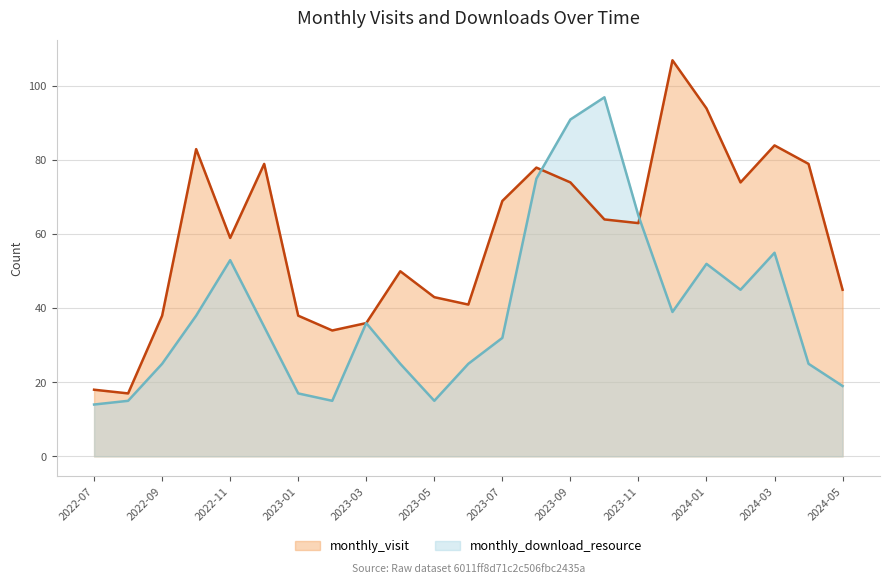

Which series has the largest total across all categories?

monthly_visit